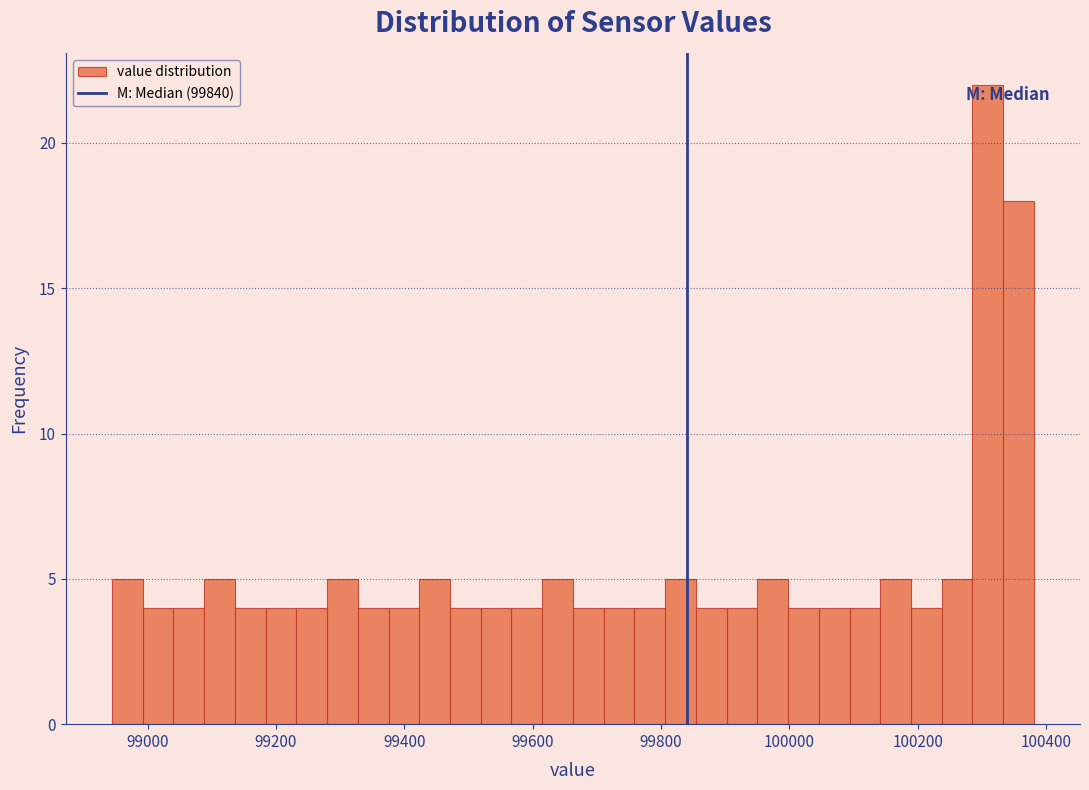

Around what value on the x-axis is the tallest bar? Give the approximate position of its centre, as read against the axis.

100300